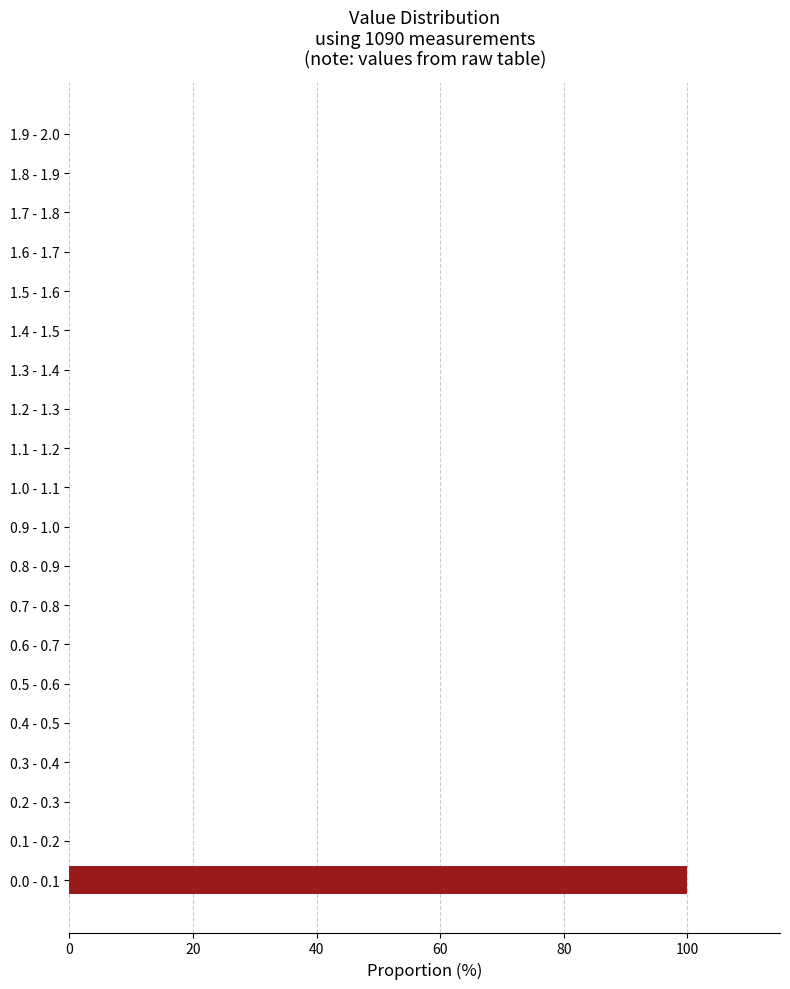

Reading bottom to top, extract all data points from this chart.

0.0 - 0.1=100	0.1 - 0.2=0	0.2 - 0.3=0	0.3 - 0.4=0	0.4 - 0.5=0	0.5 - 0.6=0	0.6 - 0.7=0	0.7 - 0.8=0	0.8 - 0.9=0	0.9 - 1.0=0	1.0 - 1.1=0	1.1 - 1.2=0	1.2 - 1.3=0	1.3 - 1.4=0	1.4 - 1.5=0	1.5 - 1.6=0	1.6 - 1.7=0	1.7 - 1.8=0	1.8 - 1.9=0	1.9 - 2.0=0